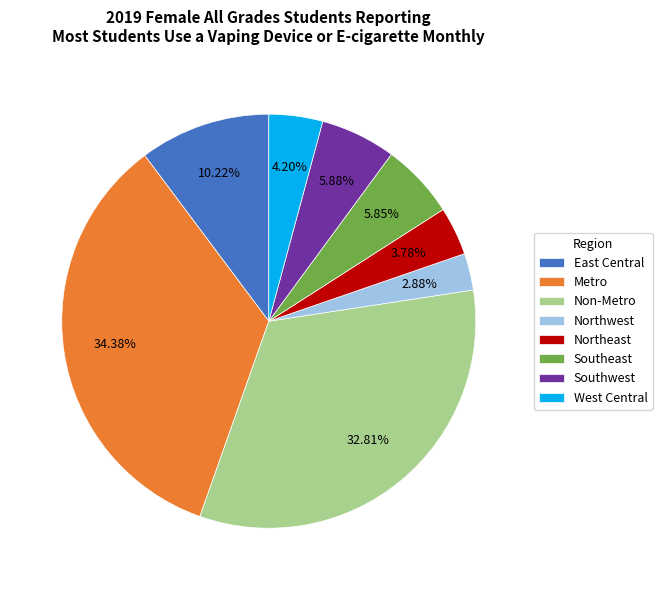

How much of the chart is everything except Southeast?

94.2%